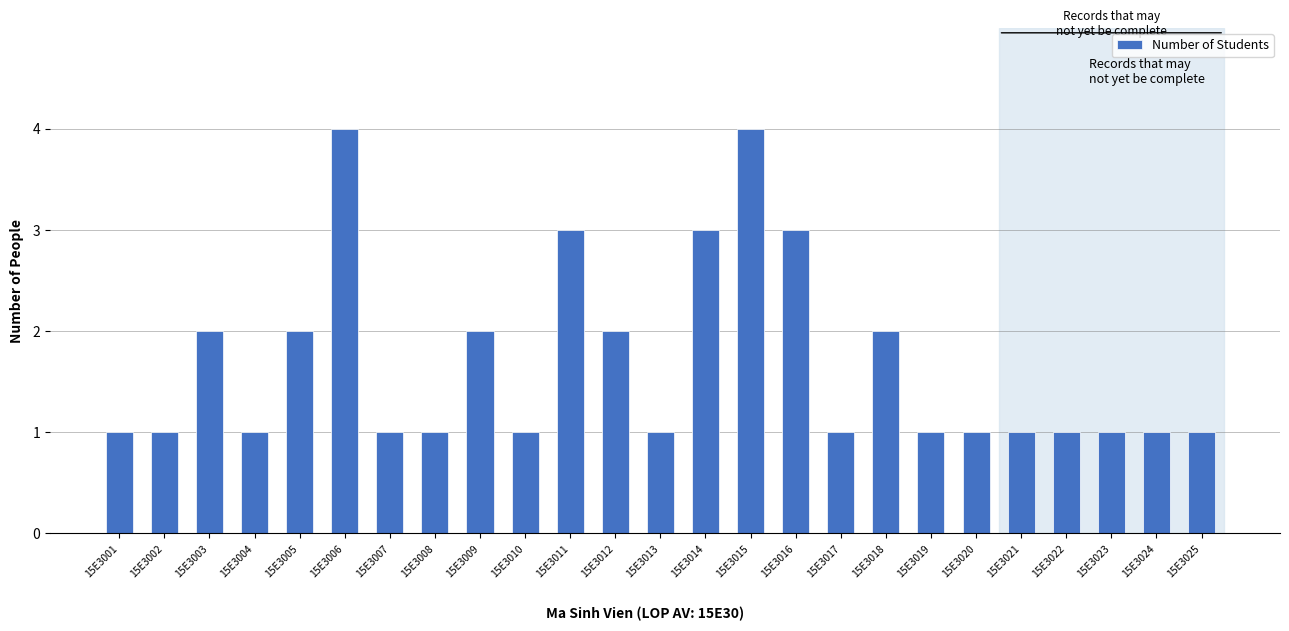

Which has a higher value, 15E3018 or 15E3017?

15E3018